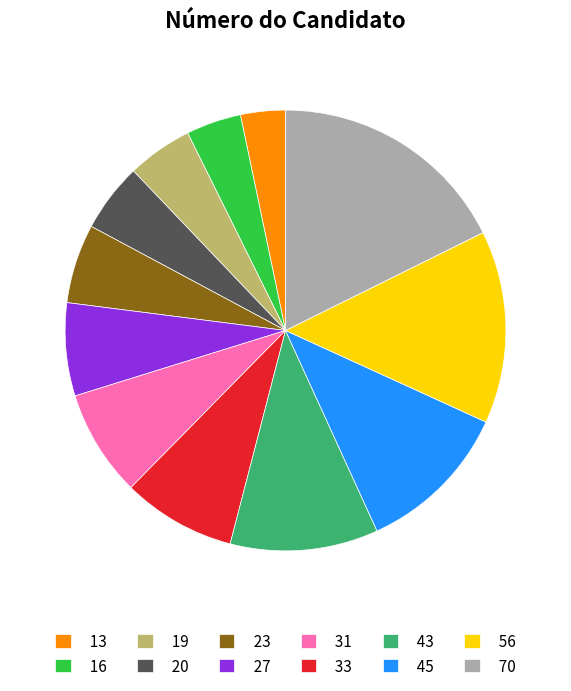

Is there a majority slice in this chart?

No